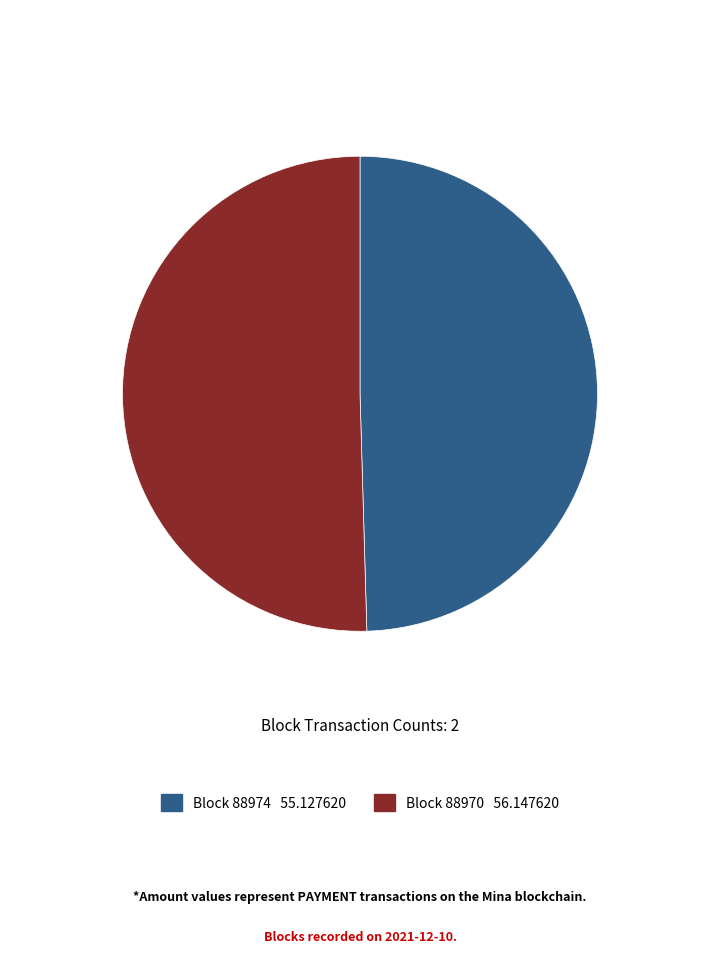

Does any single category account for the majority?

Yes